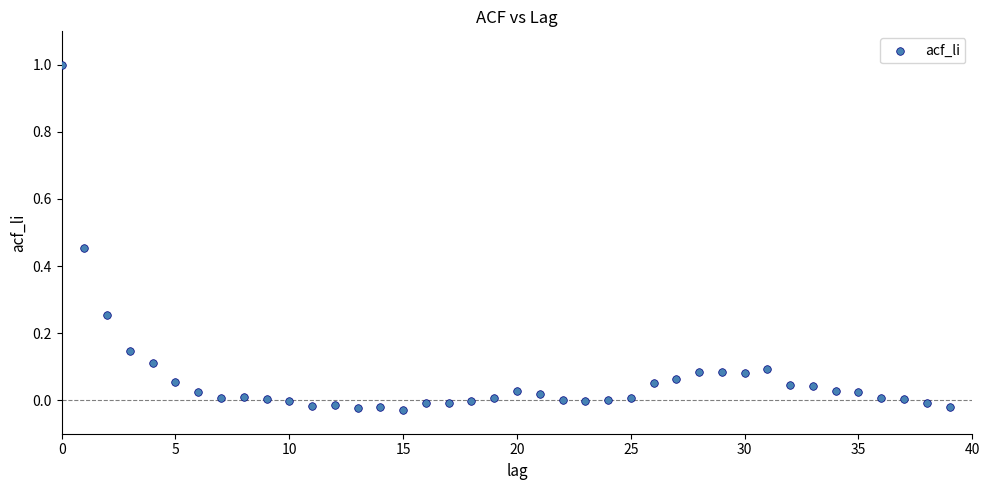

What is the range of Y values (max minus min)?

1.0